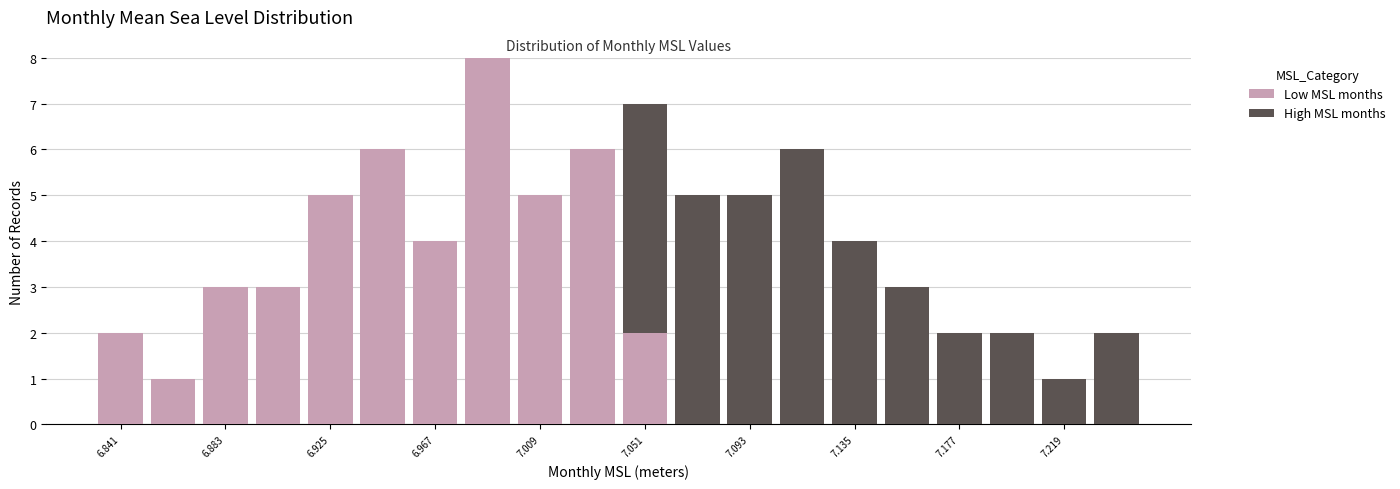

Reading left to right, list every stacked bar in this chart as the range it spans on the x-axis followed by its total height. Neither the bar edges nor the heights are printed on the chart, so give them approximately, as read against the axes.

6.830 to 6.850: 2
6.850 to 6.870: 1
6.870 to 6.895: 3
6.895 to 6.915: 3
6.915 to 6.935: 5
6.935 to 6.955: 6
6.955 to 6.975: 4
6.975 to 7.000: 8
7.000 to 7.020: 5
7.020 to 7.040: 6
7.040 to 7.060: 7
7.060 to 7.085: 5
7.085 to 7.105: 5
7.105 to 7.125: 6
7.125 to 7.145: 4
7.145 to 7.165: 3
7.165 to 7.190: 2
7.190 to 7.210: 2
7.210 to 7.230: 1
7.230 to 7.250: 2